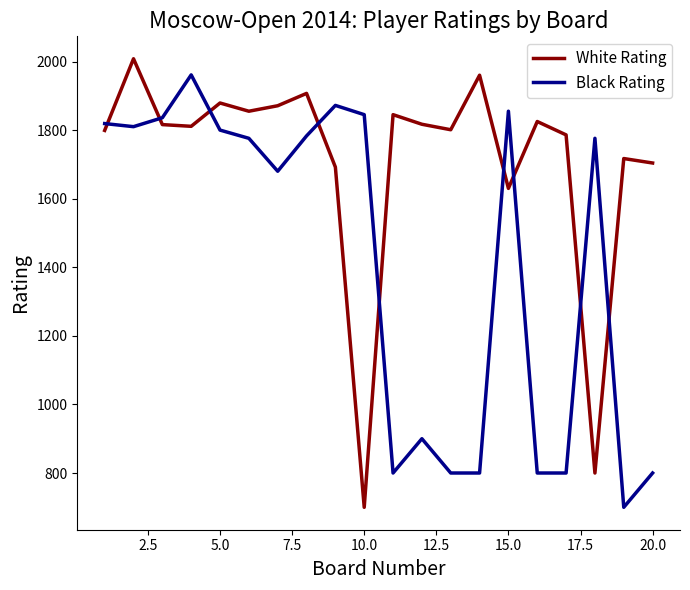

True or false: White Rating has more than 2 interior local peaks.

True